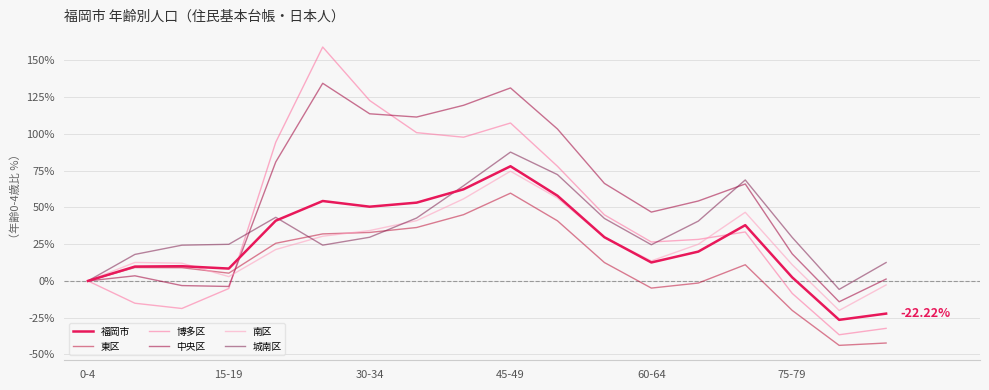

True or false: 中央区 and 東区 intersect in this chart.

True